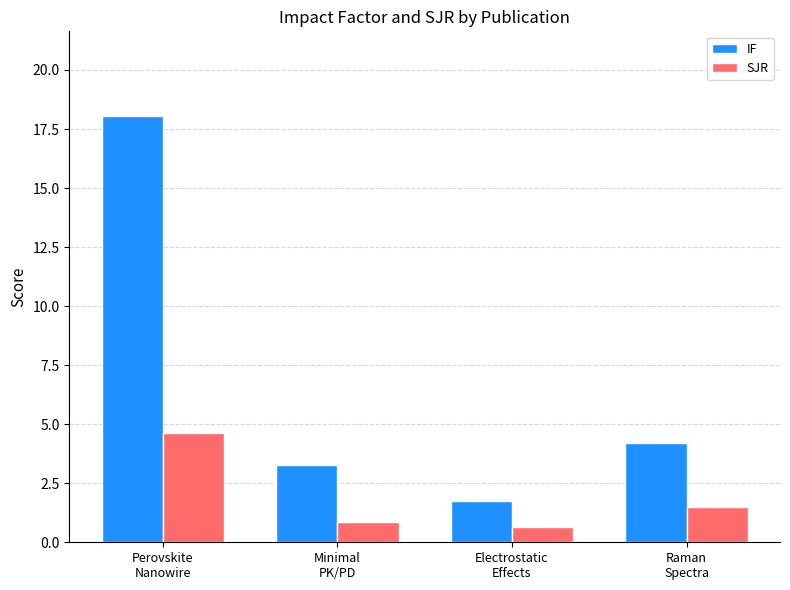

Which category has the lowest value in the IF series?

Electrostatic
Effects